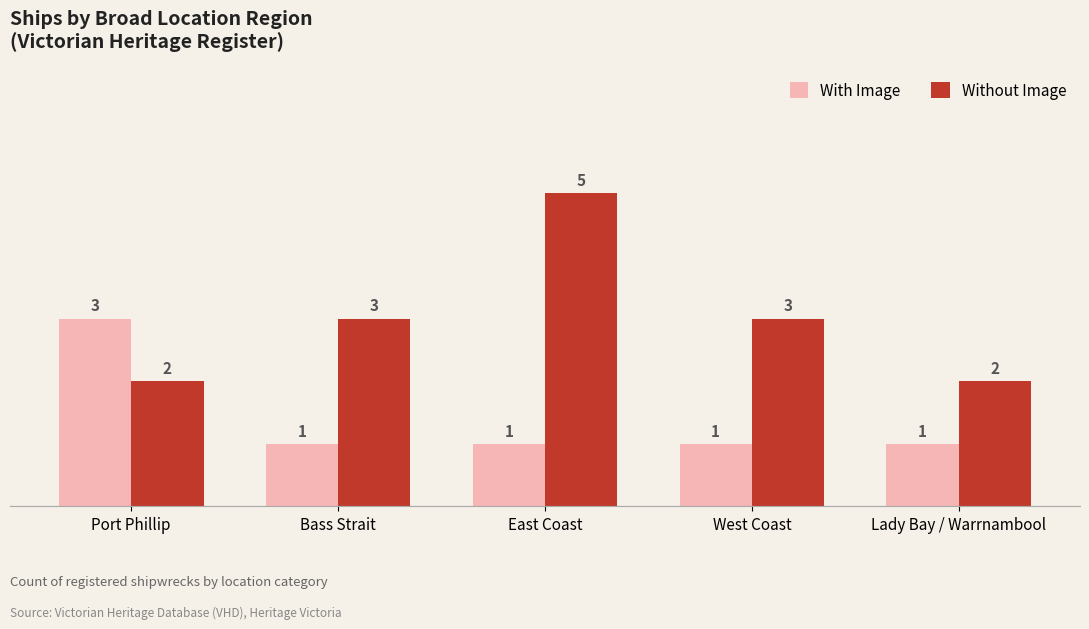

Rank the series by their maximum value, from highest to lowest.

Without Image, With Image